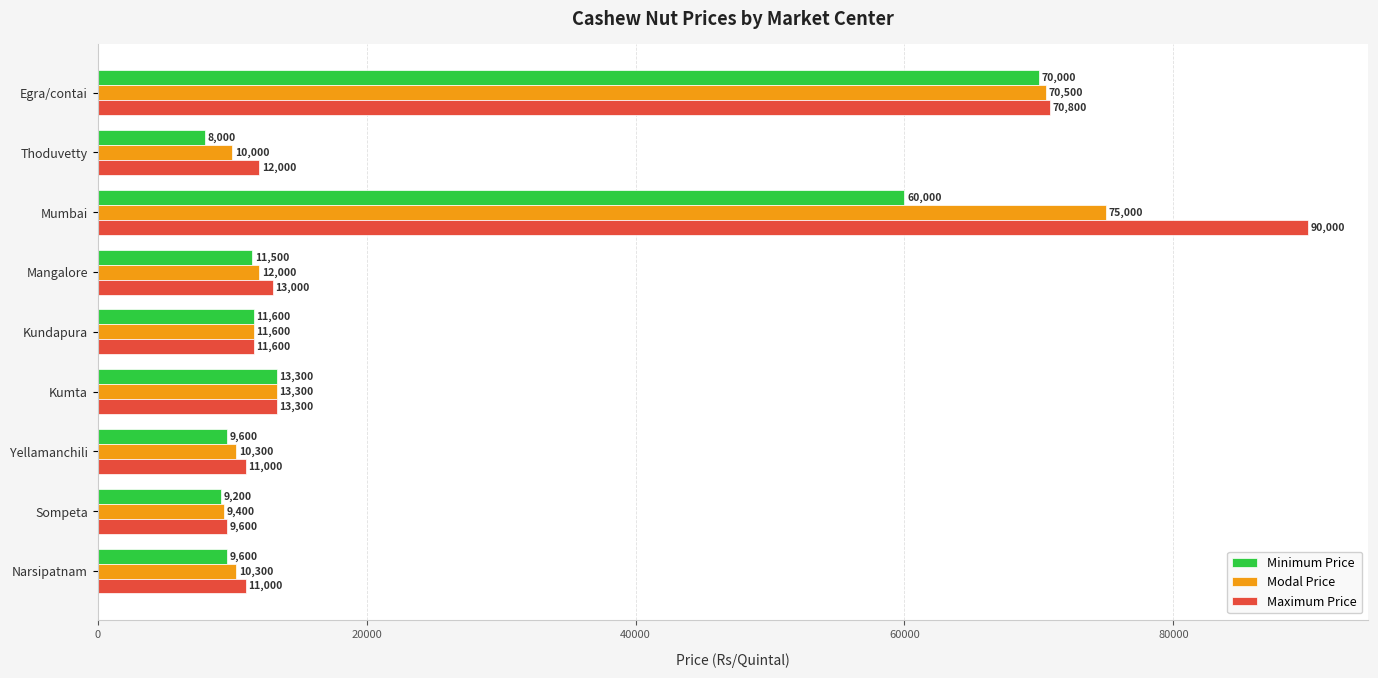

At which label is Modal Price closest to 42200?

Egra/contai